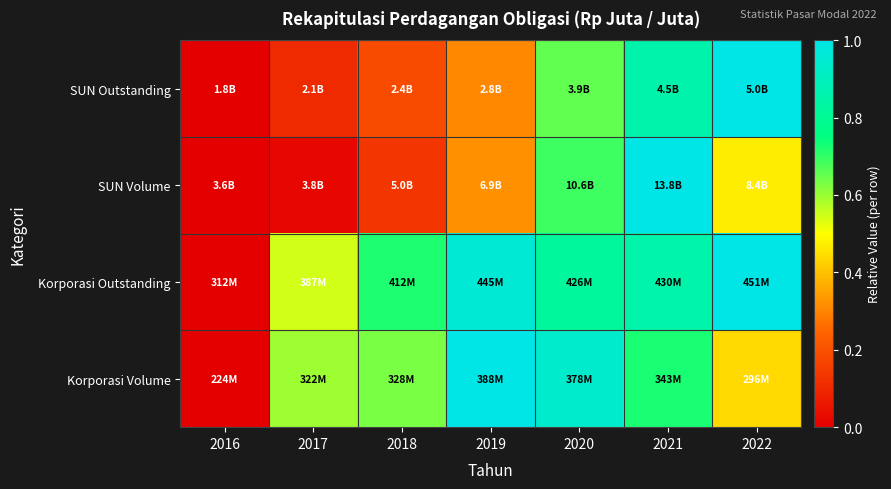

Rank the series by their maximum value, from lowest to highest.

SUN Outstanding, SUN Volume, Korporasi Outstanding, Korporasi Volume